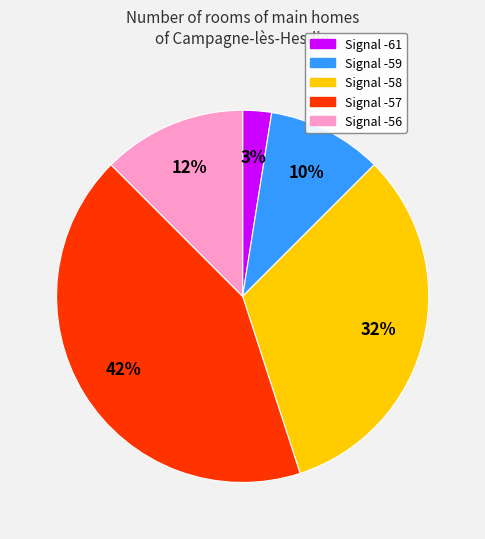

To the nearest percent, what is the average slice percentage?

20%